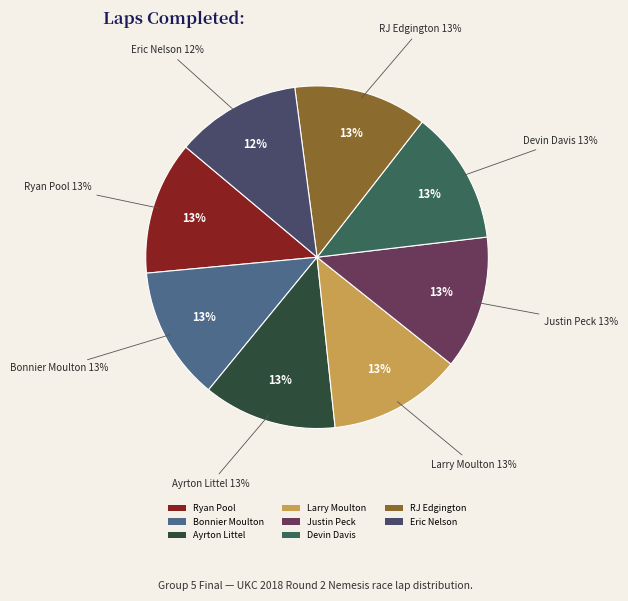

The Ayrton Littel slice represents 18% of the pie. True or false?

False